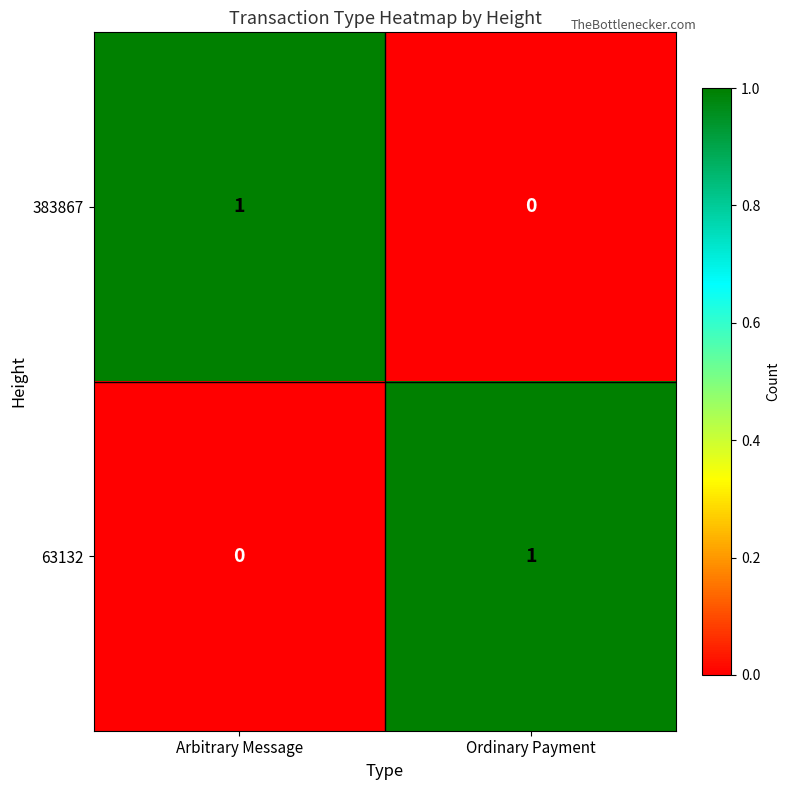

Rank the series at Ordinary Payment from lowest to highest value.

383867, 63132